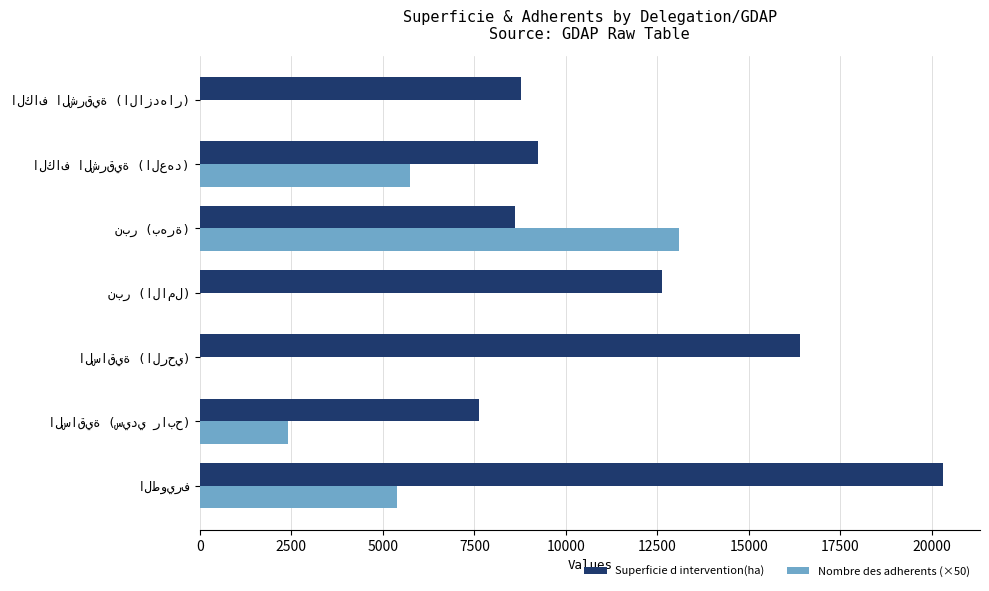

Which series has the largest total across all categories?

Superficie d intervention(ha)